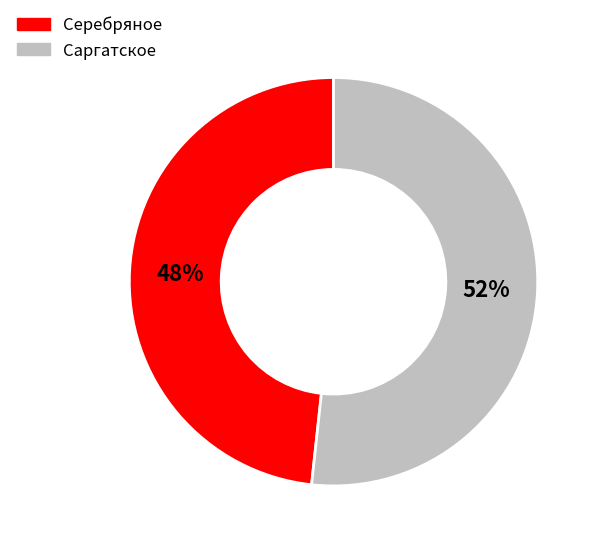

Which slice is the smallest?

Серебряное